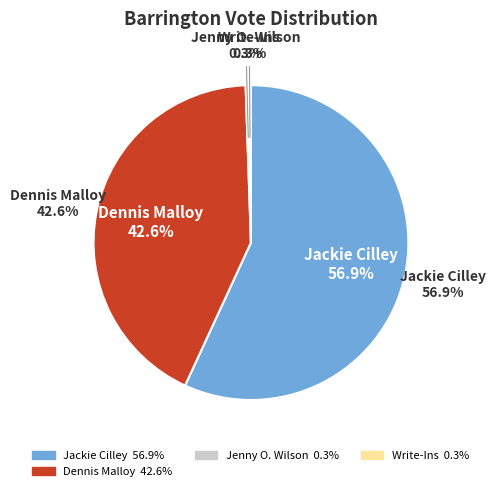

What portion of the pie excludes Len Turcotte?

100.0%